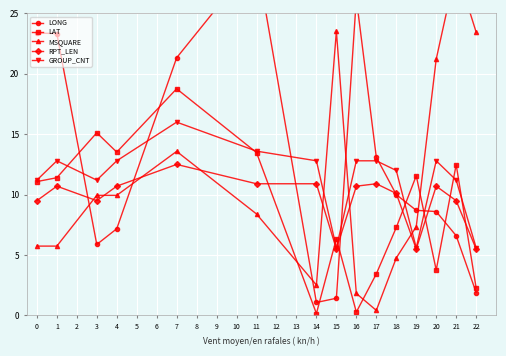

What is the value of the LAT point at the 10th from the left?

3.4